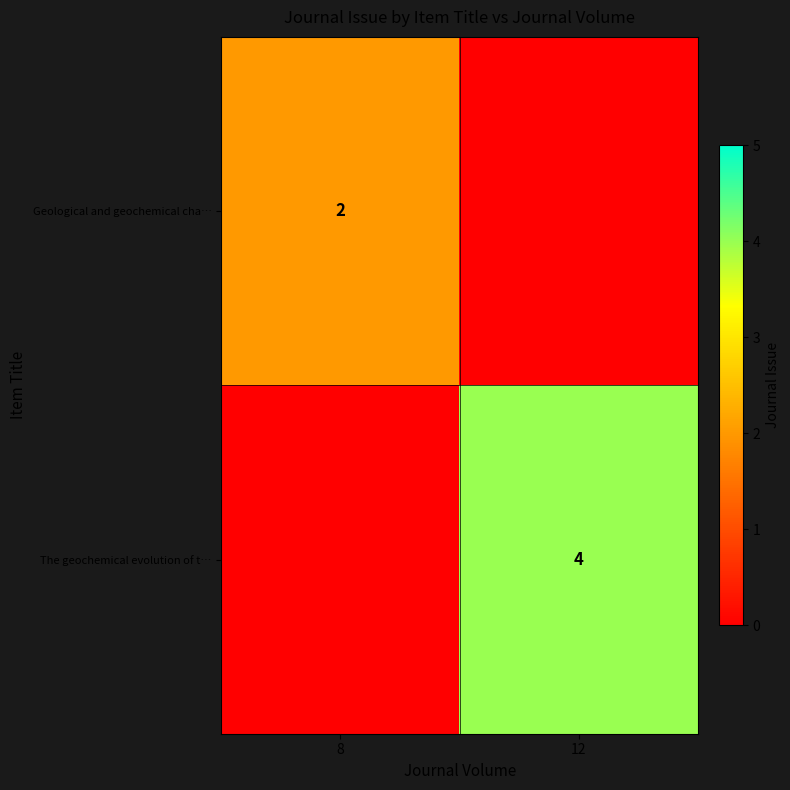

True or false: Geological and geochemical cha… has a value of 2 at 8.

True